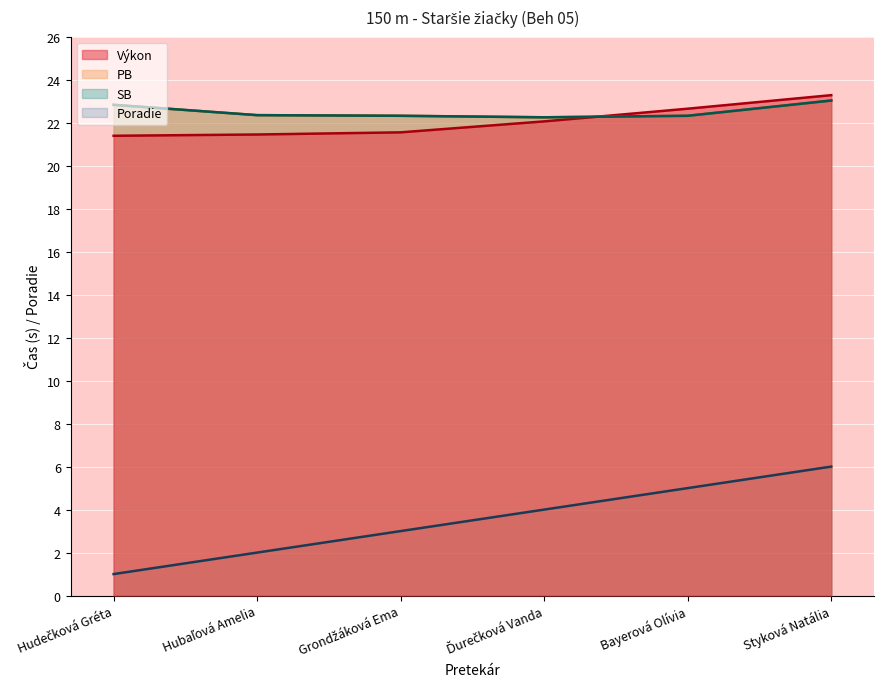

How many interior local valleys does the PB series have?

1